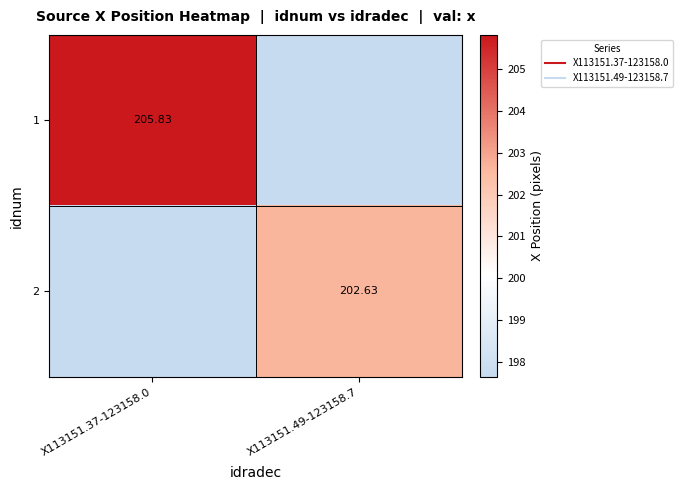

What is the sum of all 2 values?

202.6